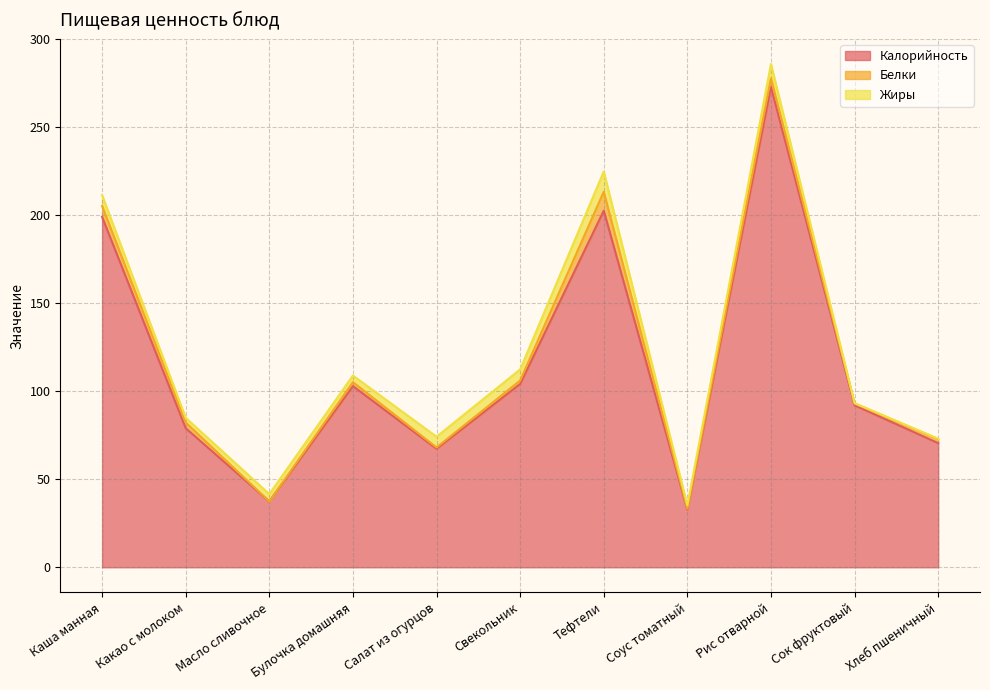

In Белки, how many points are lower than both neighbors (excluding endpoints)?

4